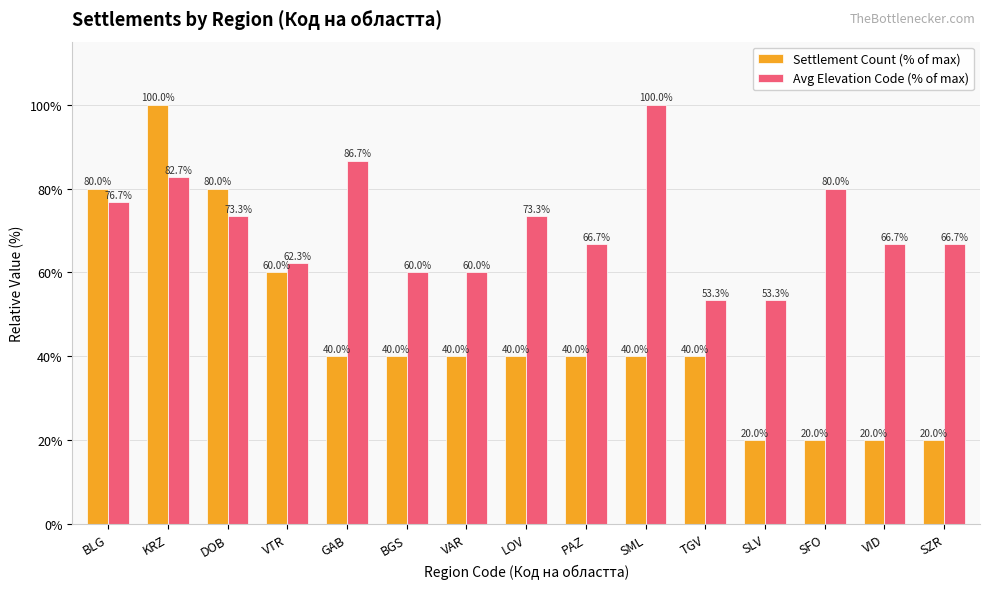

What is the label of the 15th bar from the right?

BLG